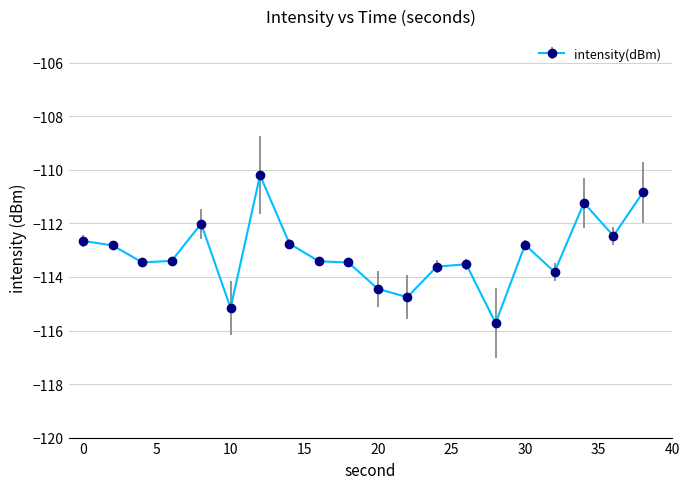

How many values exceed -113?

9